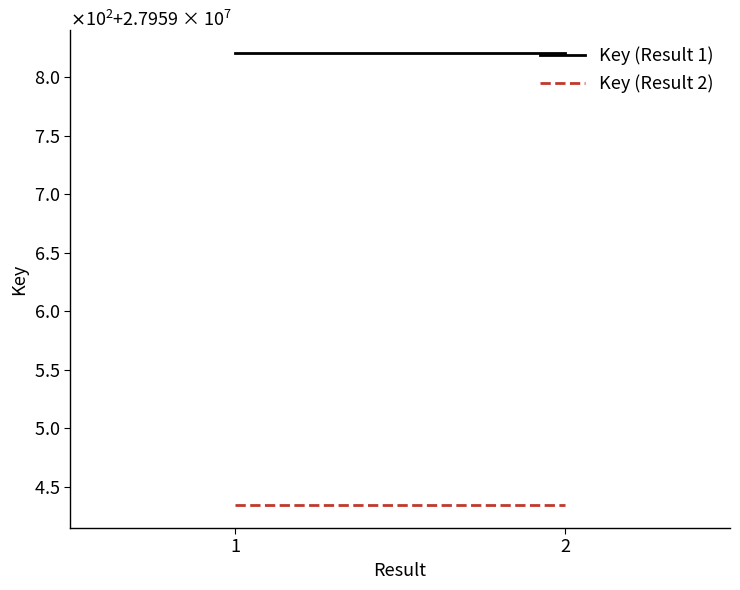

What is the greatest value displayed?

27959821